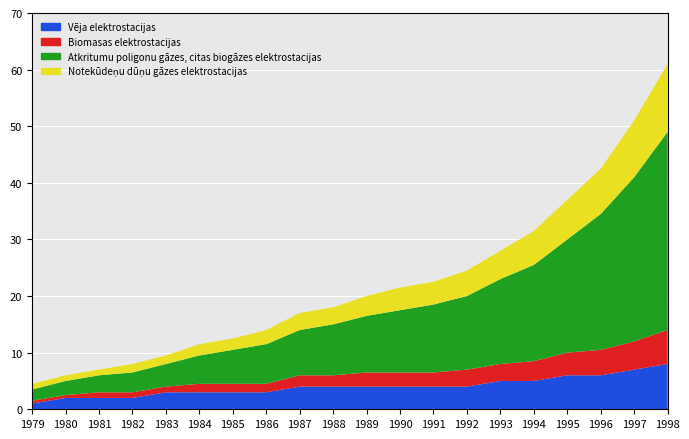

Reading left to right, transcribe all the data shown in this chart.

drconsum2: 1979=1.0	1980=2.0	1981=2.0	1982=2.0	1983=3.0	1984=3.0	1985=3.0	1986=3.0	1987=4.0	1988=4.0	1989=4.0	1990=4.0	1991=4.0	1992=4.0	1993=5.0	1994=5.0	1995=6.0	1996=6.0	1997=7.0	1998=8.0
drconsum3: 1979=0.5	1980=0.5	1981=1.0	1982=1.0	1983=1.0	1984=1.5	1985=1.5	1986=1.5	1987=2.0	1988=2.0	1989=2.5	1990=2.5	1991=2.5	1992=3.0	1993=3.0	1994=3.5	1995=4.0	1996=4.5	1997=5.0	1998=6.0
drconsum4: 1979=2.0	1980=2.5	1981=3.0	1982=3.5	1983=4.0	1984=5.0	1985=6.0	1986=7.0	1987=8.0	1988=9.0	1989=10.0	1990=11.0	1991=12.0	1992=13.0	1993=15.0	1994=17.0	1995=20.0	1996=24.0	1997=29.0	1998=35.0
drconsum5: 1979=1.0	1980=1.0	1981=1.0	1982=1.5	1983=1.5	1984=2.0	1985=2.0	1986=2.5	1987=3.0	1988=3.0	1989=3.5	1990=4.0	1991=4.0	1992=4.5	1993=5.0	1994=6.0	1995=7.0	1996=8.0	1997=10.0	1998=12.0